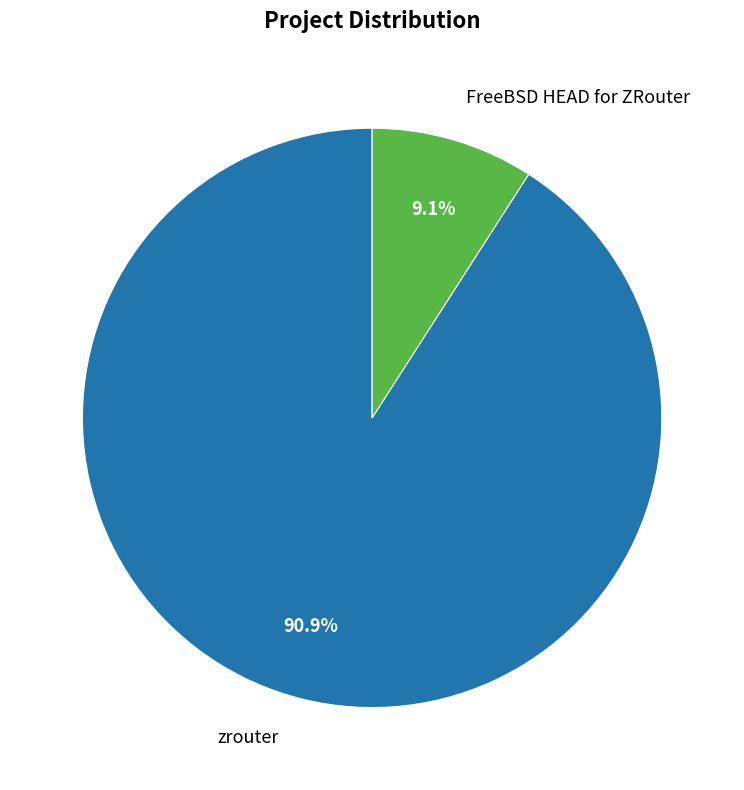

What portion of the pie excludes zrouter?

9.1%